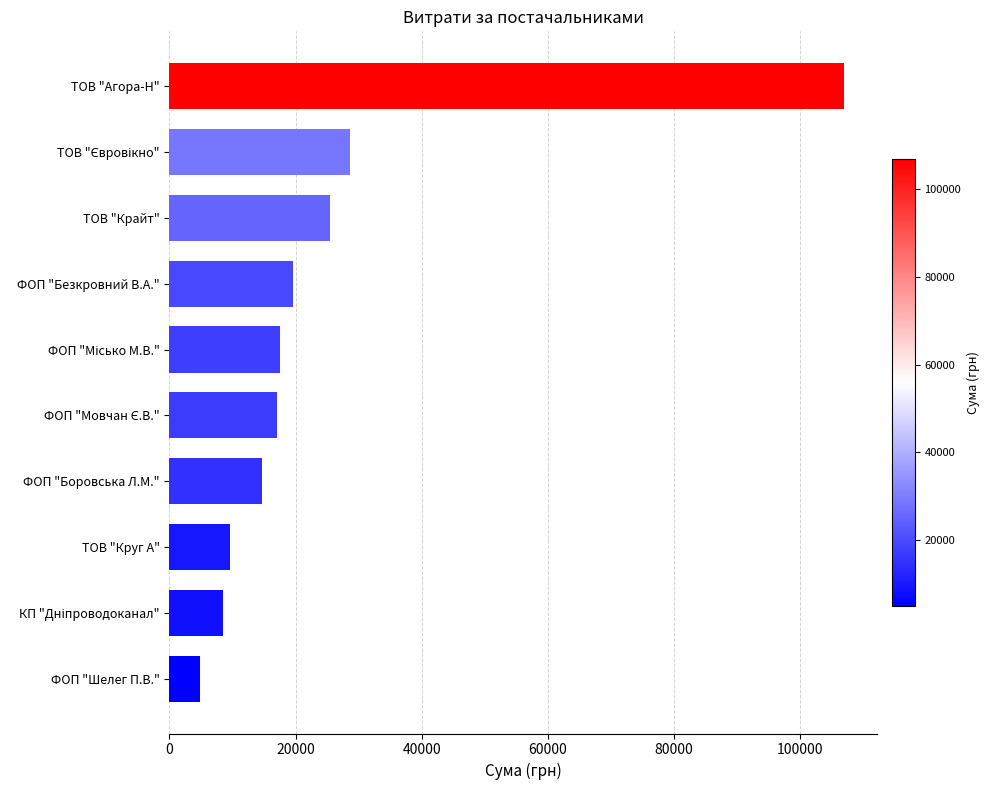

True or false: the data shows 14688.8 at ФОП "Боровська Л.М.".

True